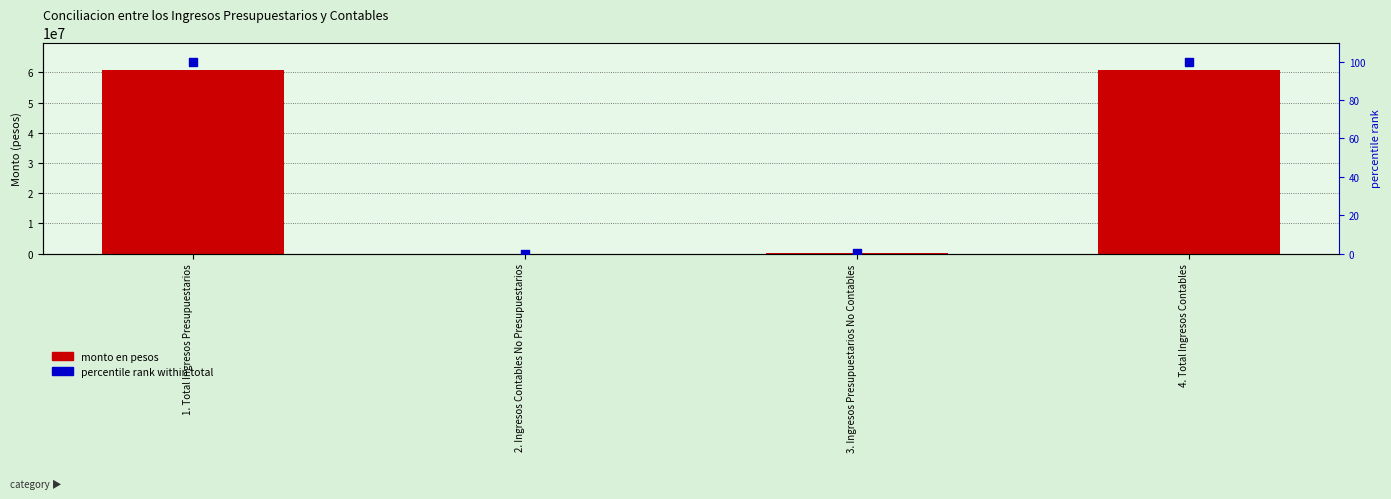

Which series has the widest spread of Y values?

Monto (pesos)